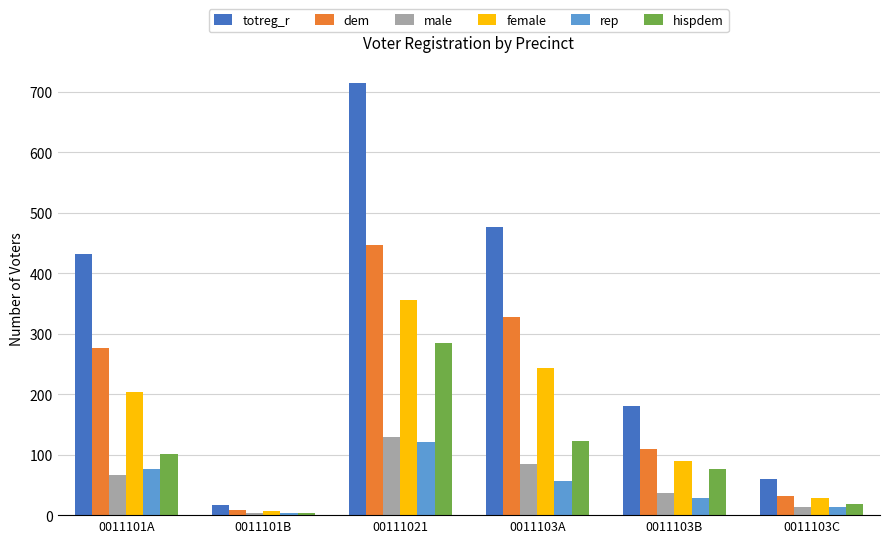

What is the highest value of the female series?

355